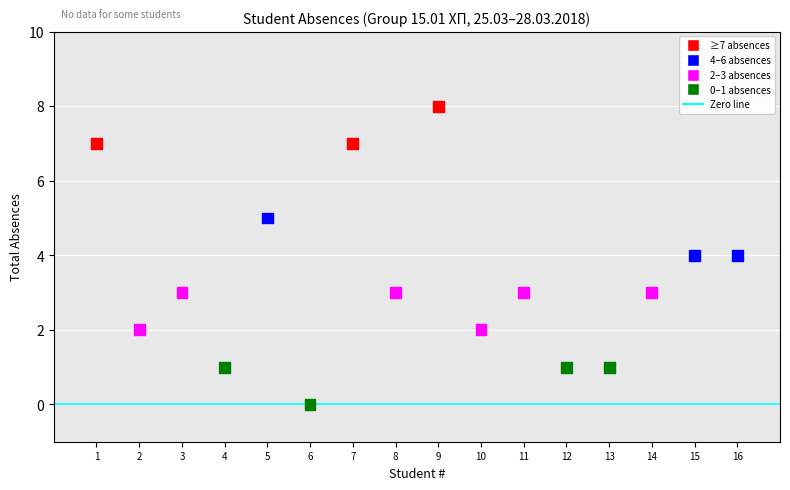

What is the range of X values (max minus min)?

15